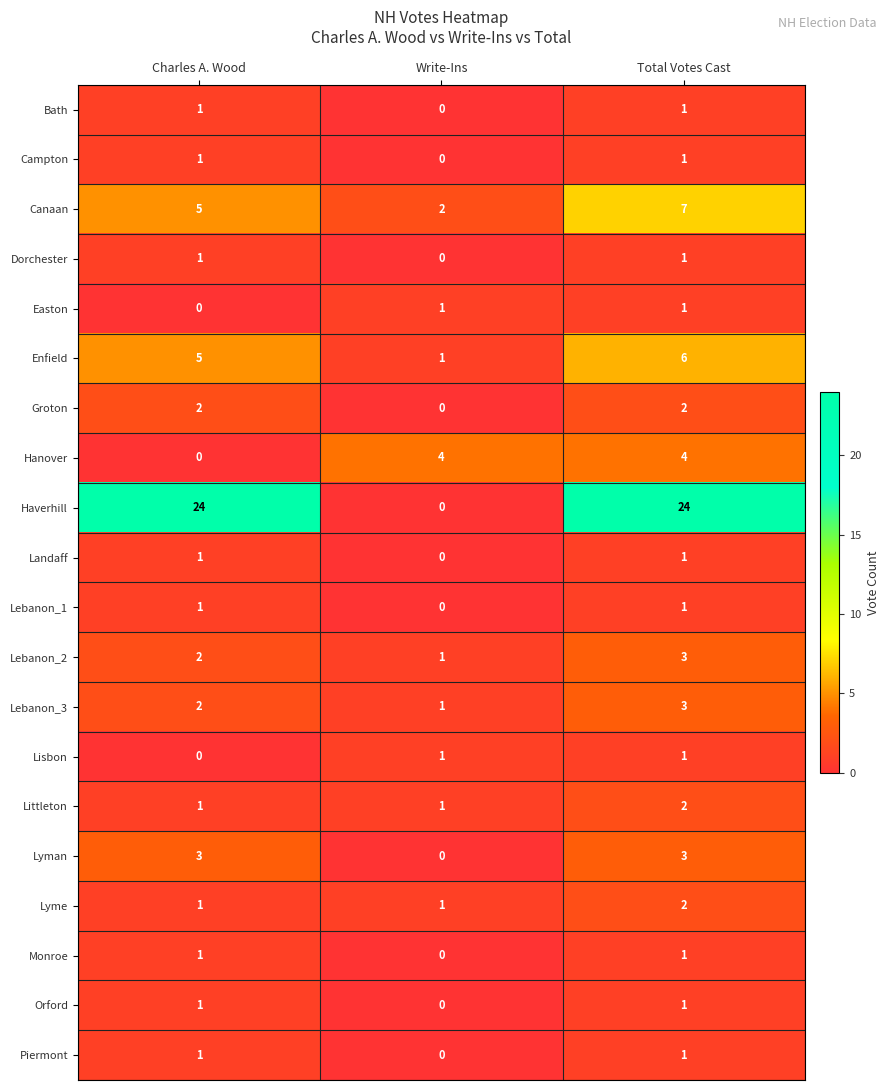

What is the greatest value displayed?

24